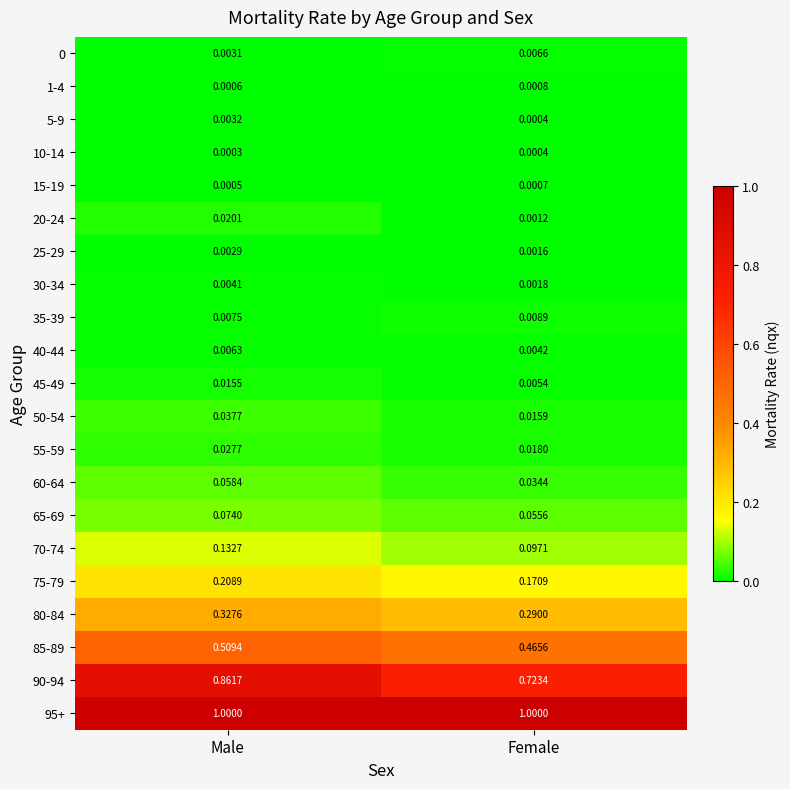

At which category is the sum across all series the highest?

Male